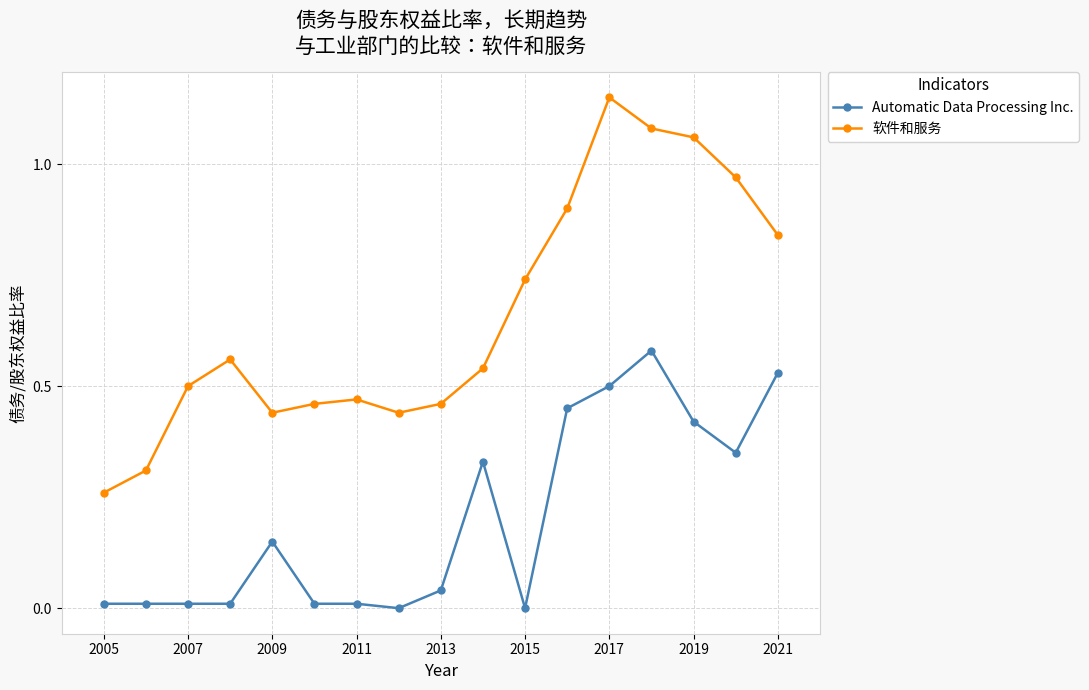

List the series in order of their peak value, highest first.

软件和服务, Automatic Data Processing Inc.